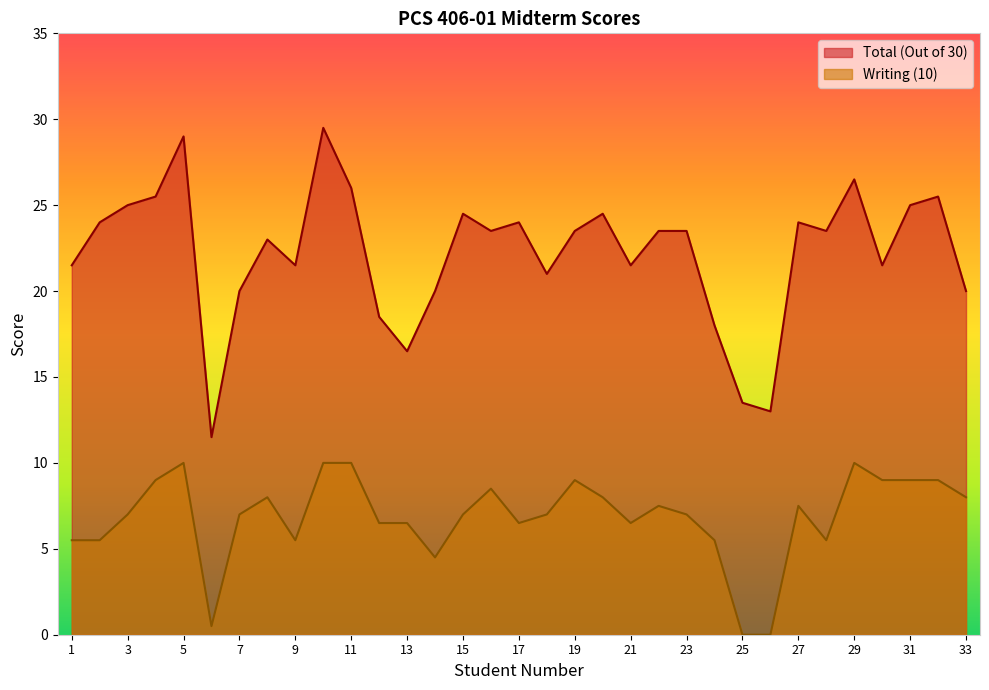

How many data points in Total (Out of 30) are above 23?

18